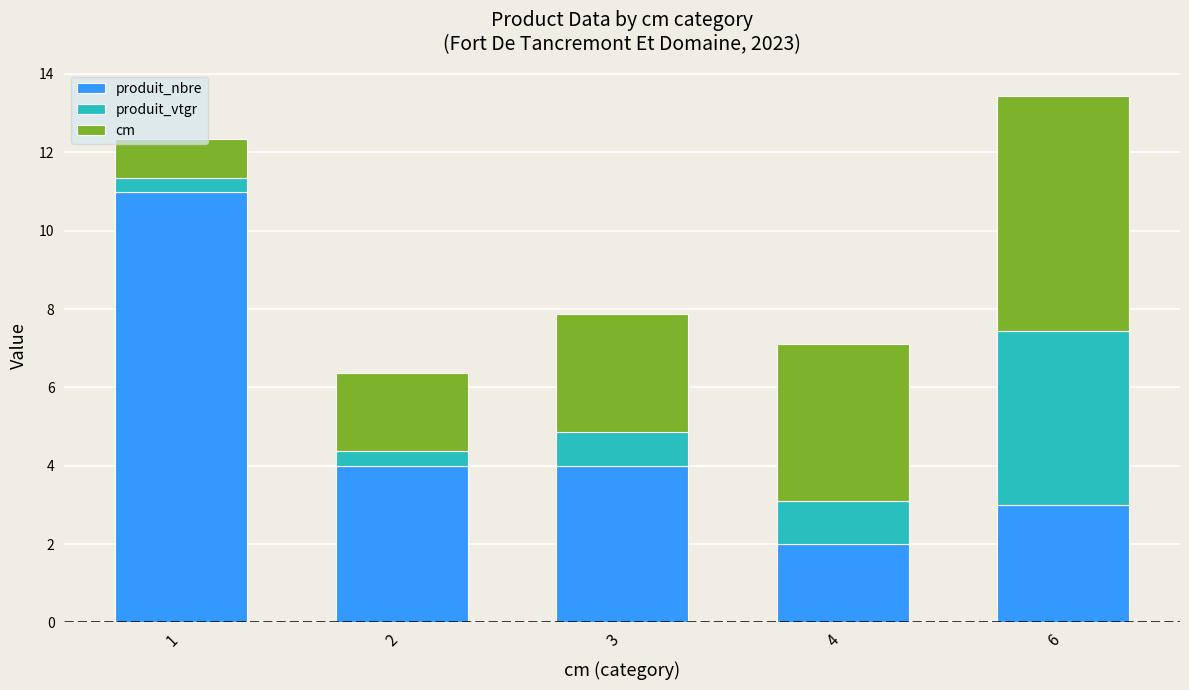

How many distinct data groups are displayed?

3